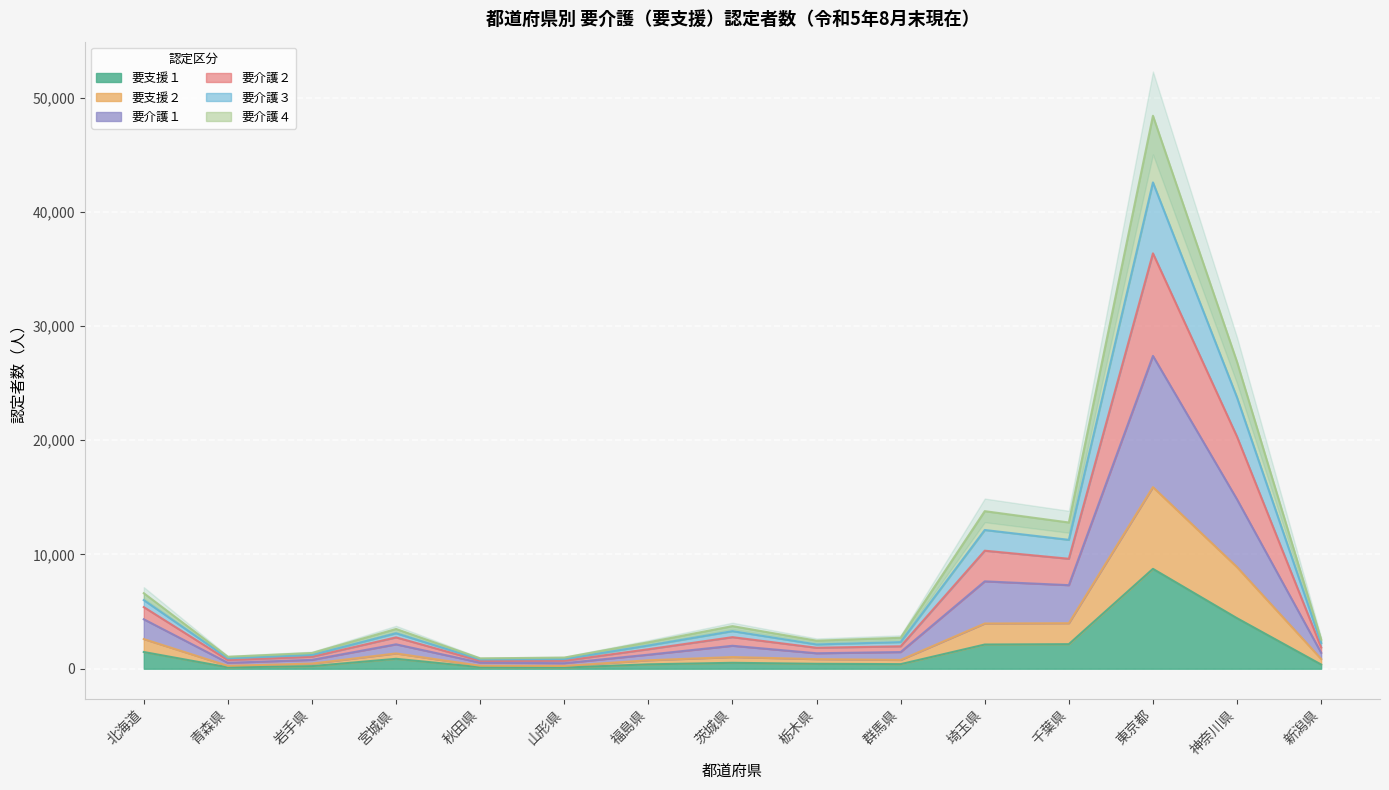

What is the label of the 14th point from the right?

青森県